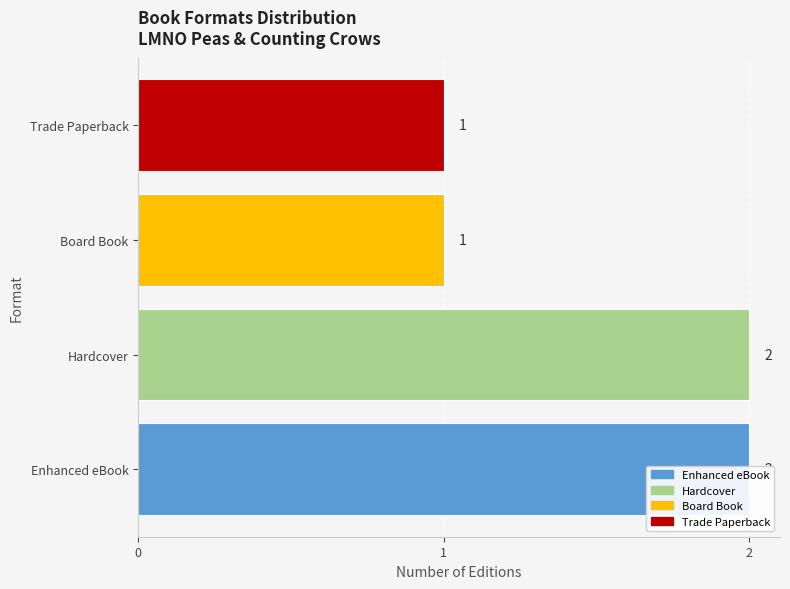

Is it true that the value at Trade Paperback is 1?

False